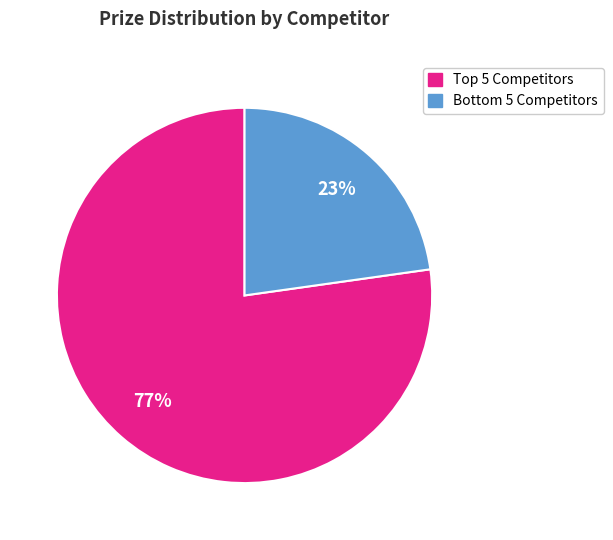

Does any single category account for the majority?

Yes